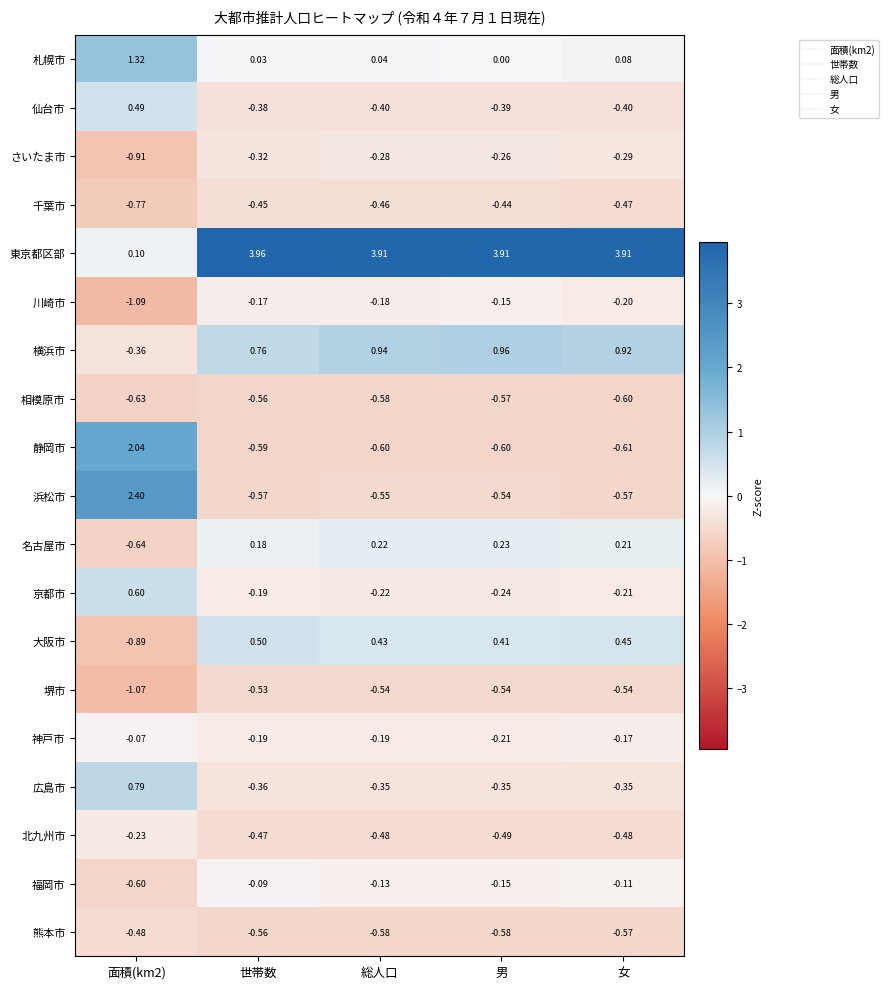

Which series has the largest total across all categories?

東京都区部